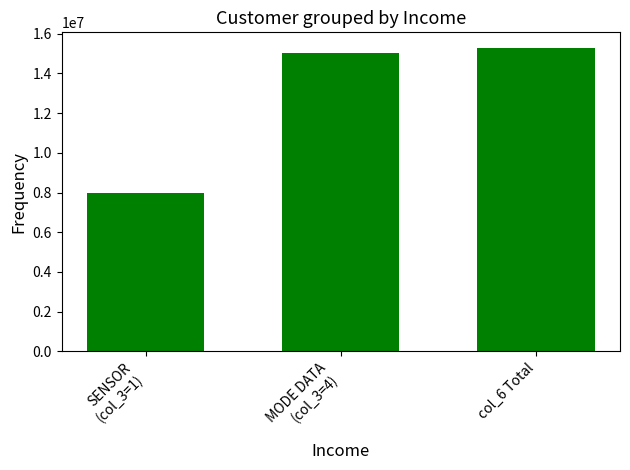

What is the label of the 3rd bar from the right?

SENSOR
(col_3=1)